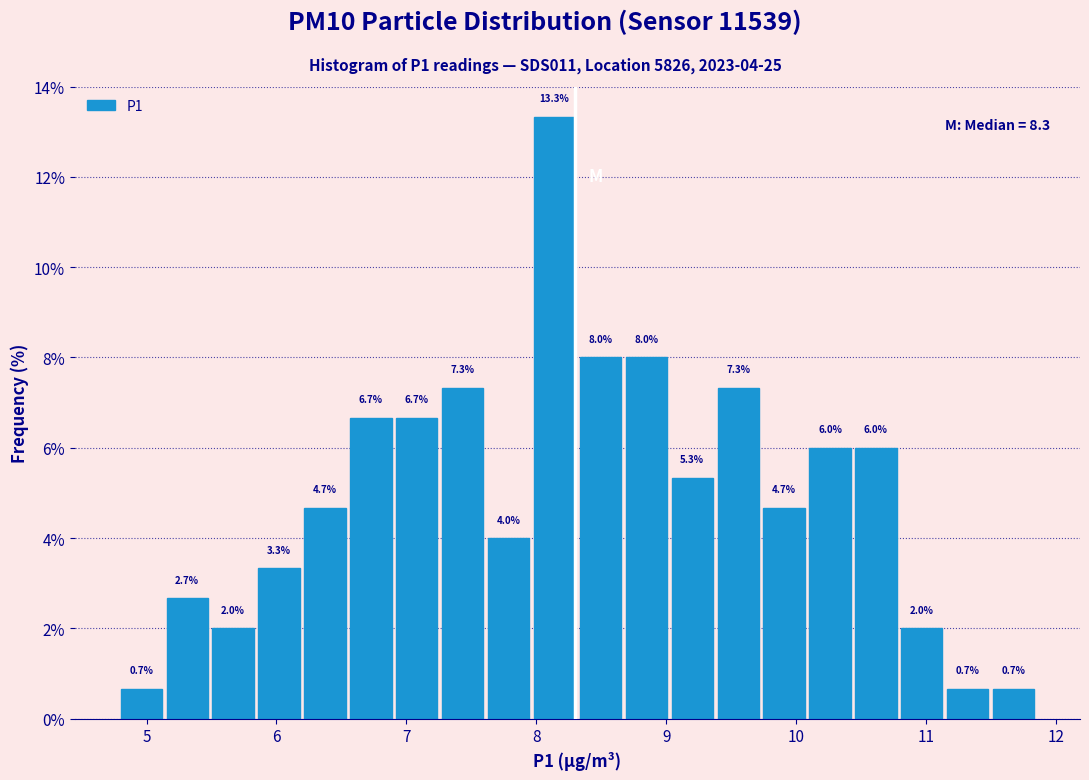

Around what value on the x-axis is the tallest bar? Give the approximate position of its centre, as read against the axis.

8.1